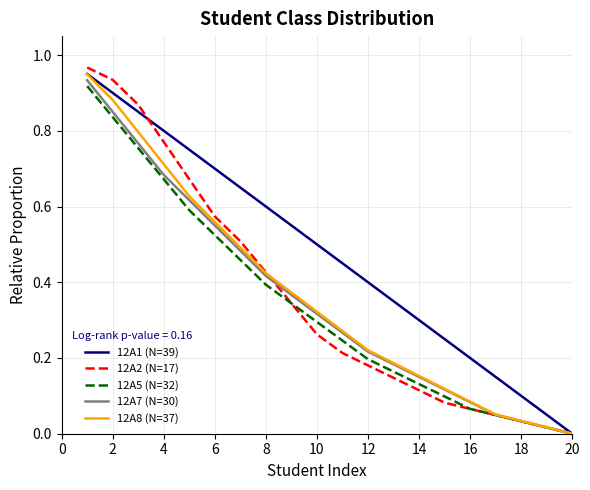

Which series has the largest range (max minus min)?

12A2 (N=17)